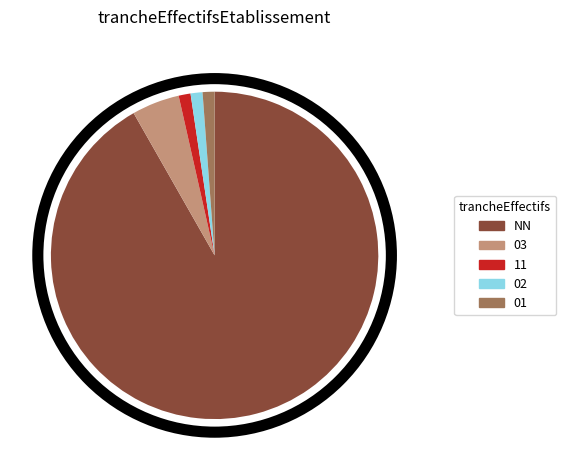

Which slice is the largest?

NN